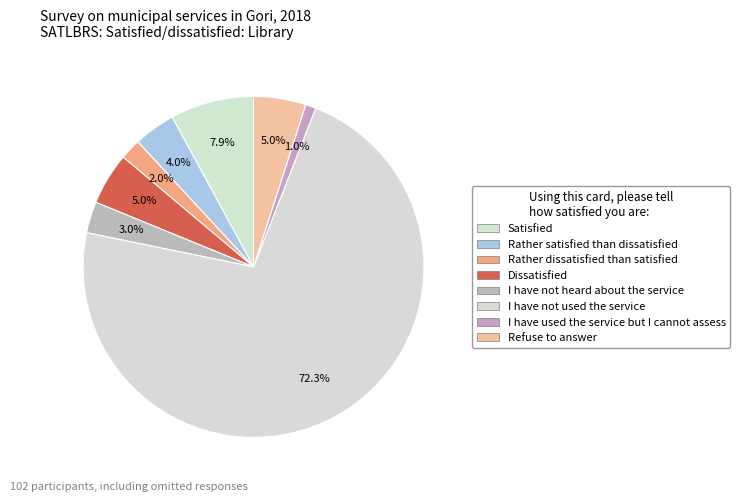

The Dissatisfied slice represents 13% of the pie. True or false?

False